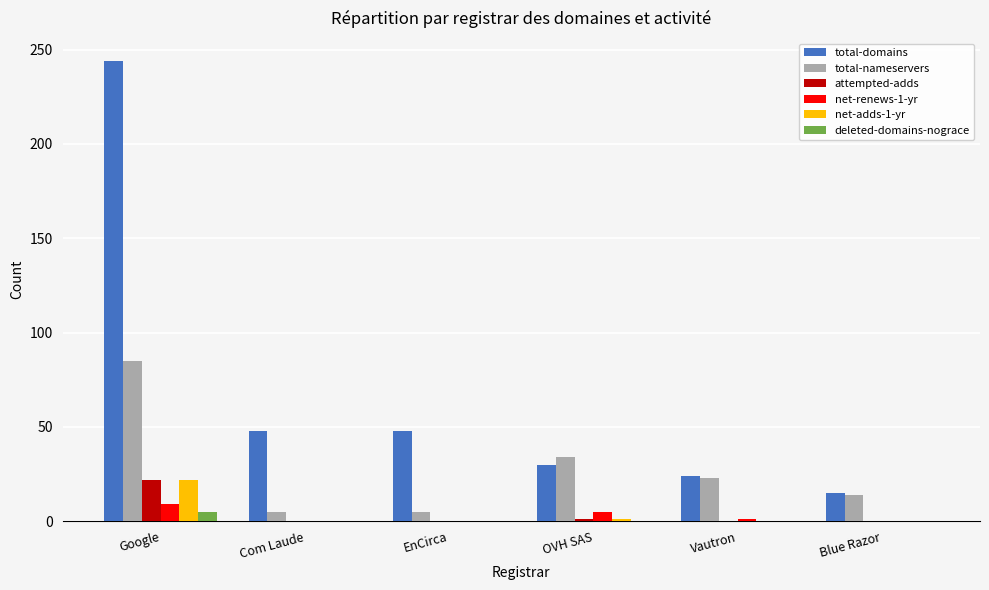

True or false: attempted-adds has a value of 0 at Com Laude.

True